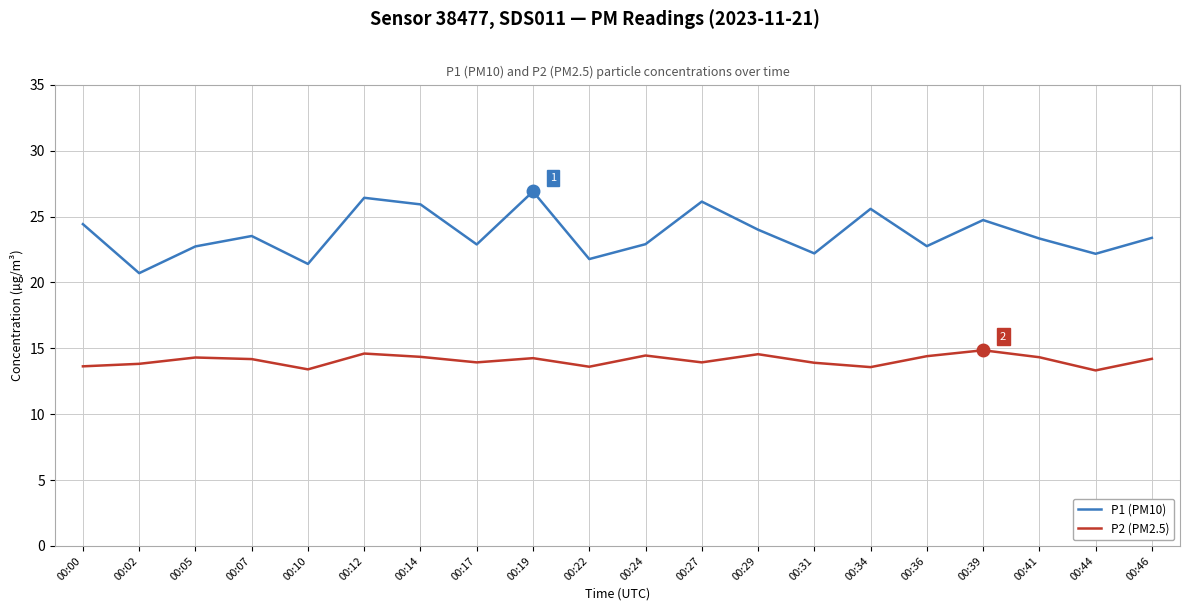

Is the value of P2 (PM2.5) at 00:12 greater than the value of P1 (PM10) at 00:39?

No